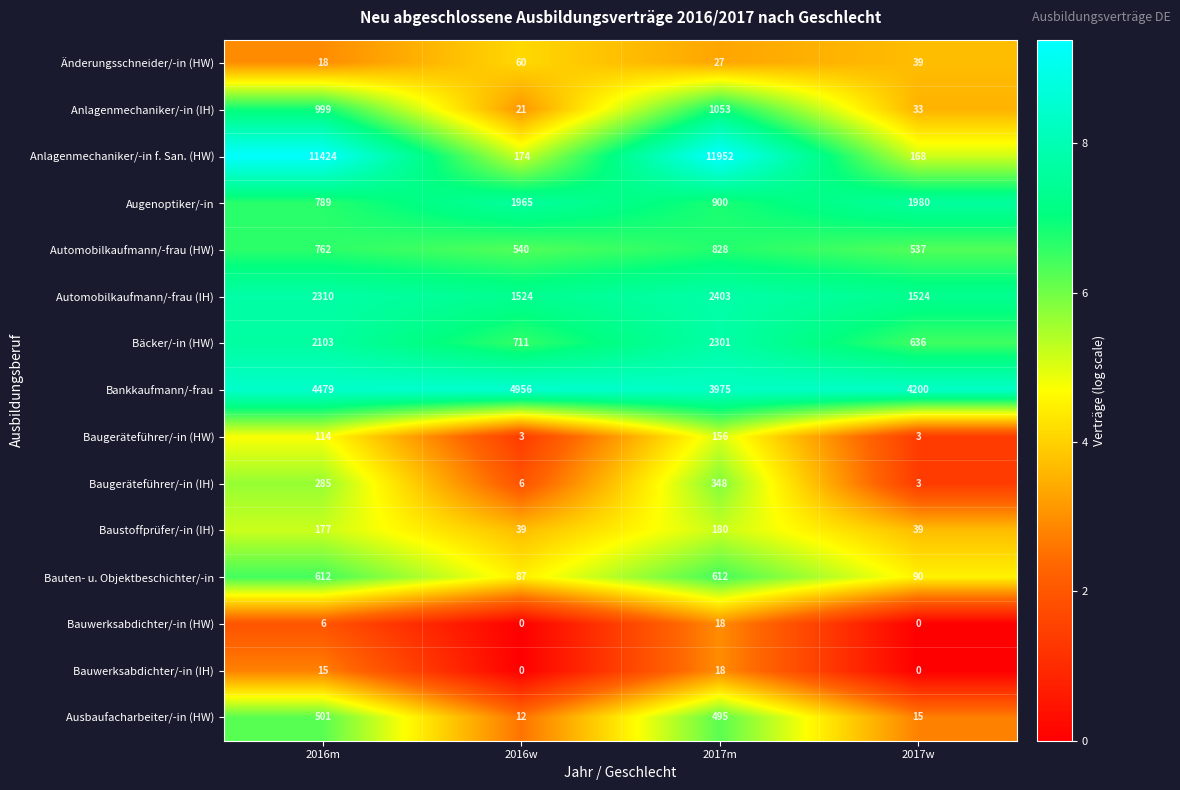

What is the total value across all series at 2017m?

25266